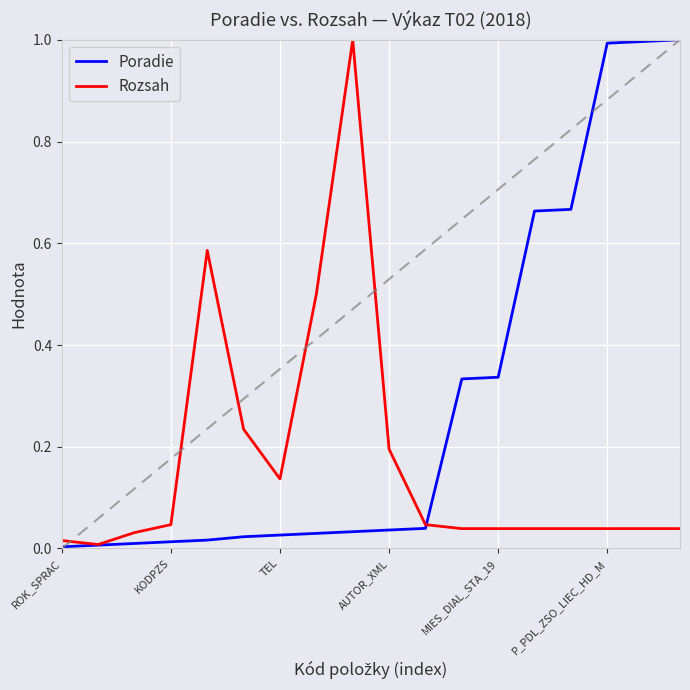

Rank the series by their average value, from highest to lowest.

Poradie, Rozsah